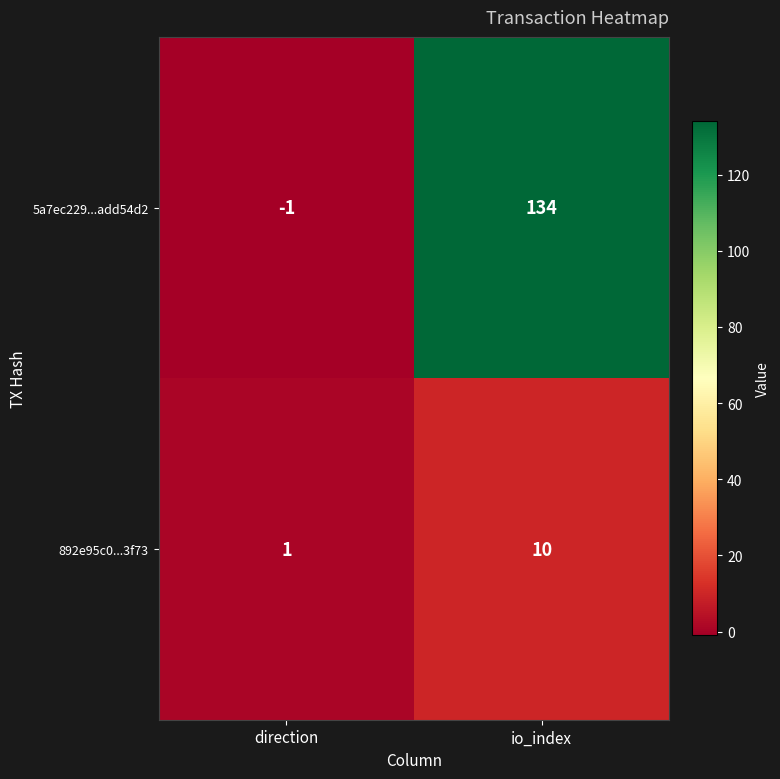

Count the number of categories in the chart.

2